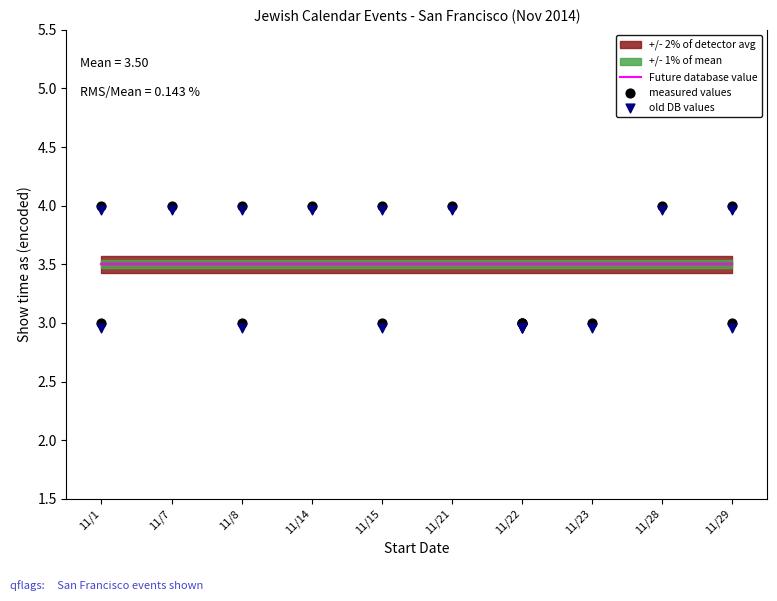

At which category is the sum across all series the highest?

11/1